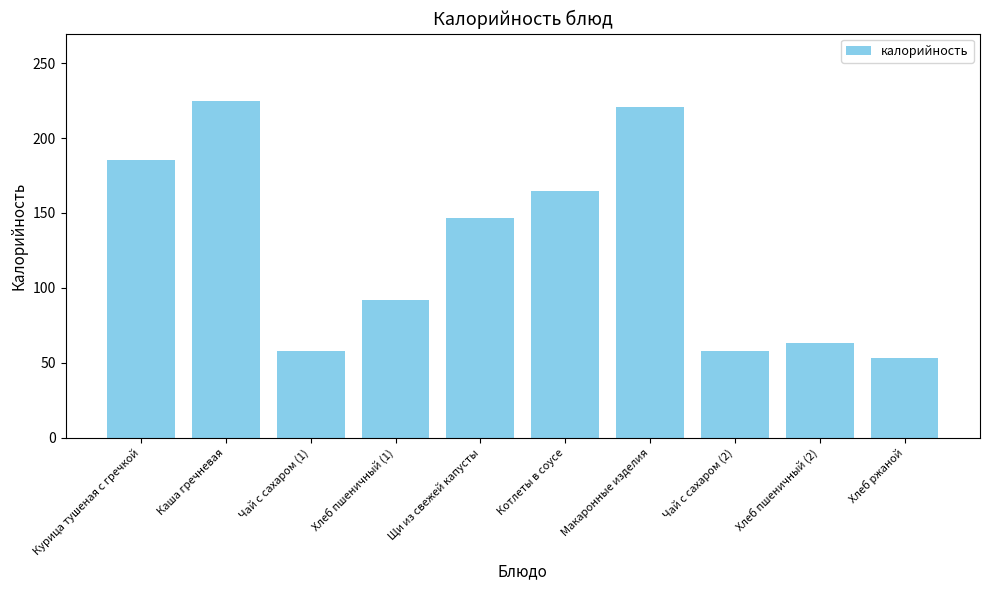

What is the label of the 3rd bar from the right?

Чай с сахаром (2)